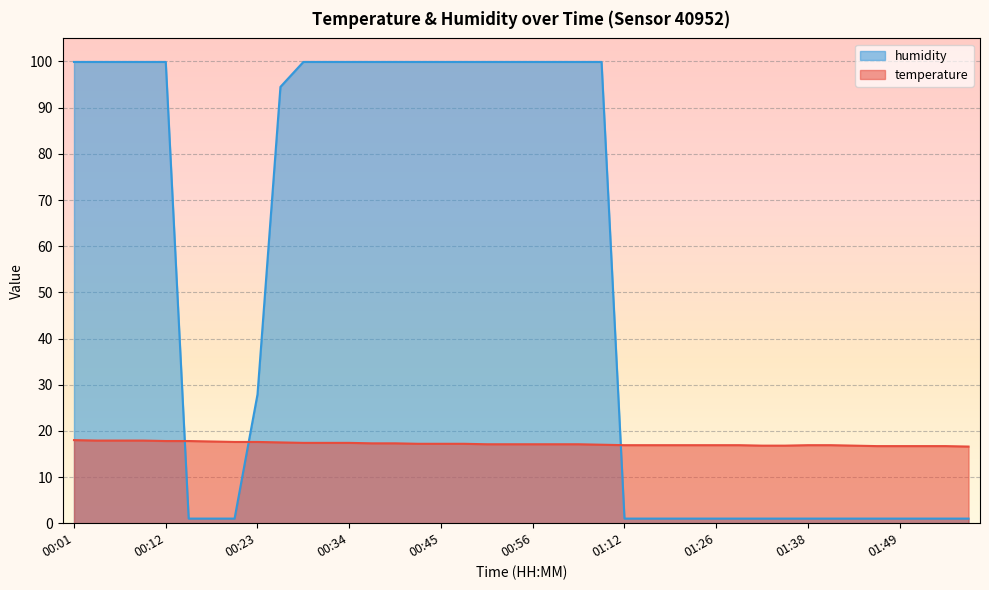

Reading left to right, what are all the values shown in this chart?

temperature: 18.0	17.9	17.9	17.9	17.8	17.8	17.7	17.6	17.6	17.5	17.4	17.4	17.4	17.3	17.3	17.2	17.2	17.2	17.1	17.1	17.1	17.1	17.1	17.0	16.9	16.9	16.9	16.9	16.9	16.9	16.8	16.8	16.9	16.9	16.8	16.7	16.7	16.7	16.7	16.6
humidity: 99.9	99.9	99.9	99.9	99.9	1.0	1.0	1.0	27.9	94.5	99.9	99.9	99.9	99.9	99.9	99.9	99.9	99.9	99.9	99.9	99.9	99.9	99.9	99.9	1.0	1.0	1.0	1.0	1.0	1.0	1.0	1.0	1.0	1.0	1.0	1.0	1.0	1.0	1.0	1.0